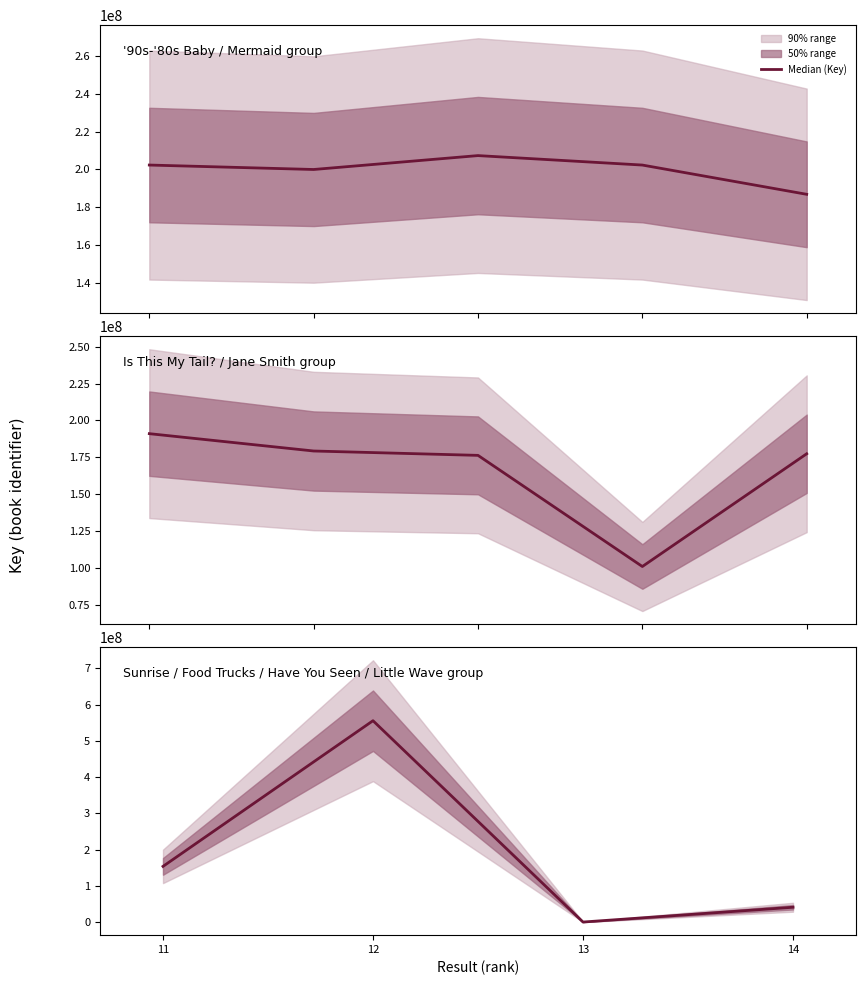

Is it true that the value at 11 is 153889709?

True